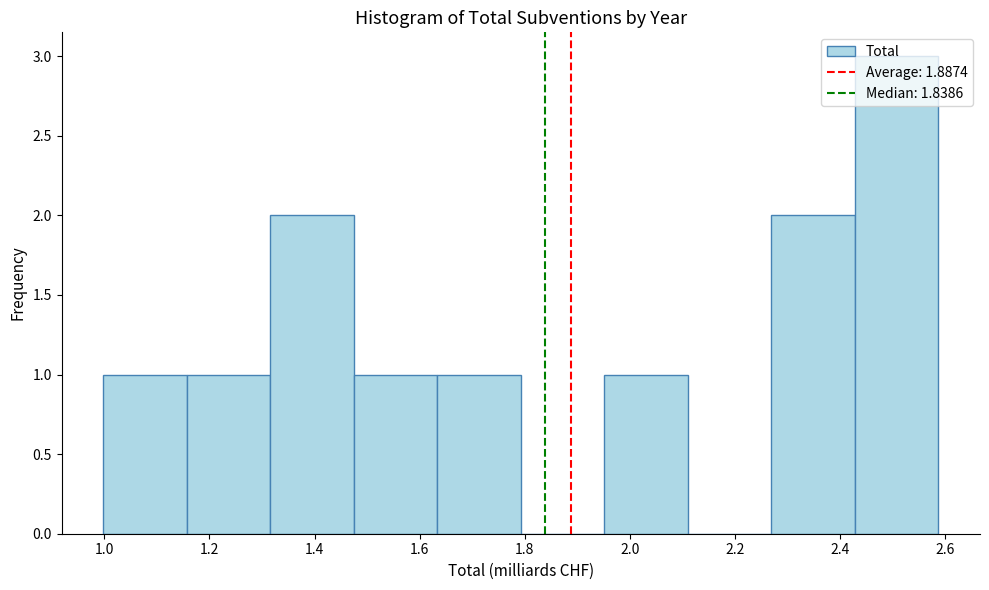

Reading left to right, transcribe this chart: for each bar, give the range it covers on the x-axis and its height. Neither the bar edges nor the heights are printed on the chart, so give them approximately, as read against the axes.

1.00 to 1.16: 1
1.16 to 1.32: 1
1.32 to 1.48: 2
1.48 to 1.64: 1
1.64 to 1.80: 1
1.80 to 1.96: 0
1.96 to 2.12: 1
2.12 to 2.26: 0
2.26 to 2.42: 2
2.42 to 2.58: 3